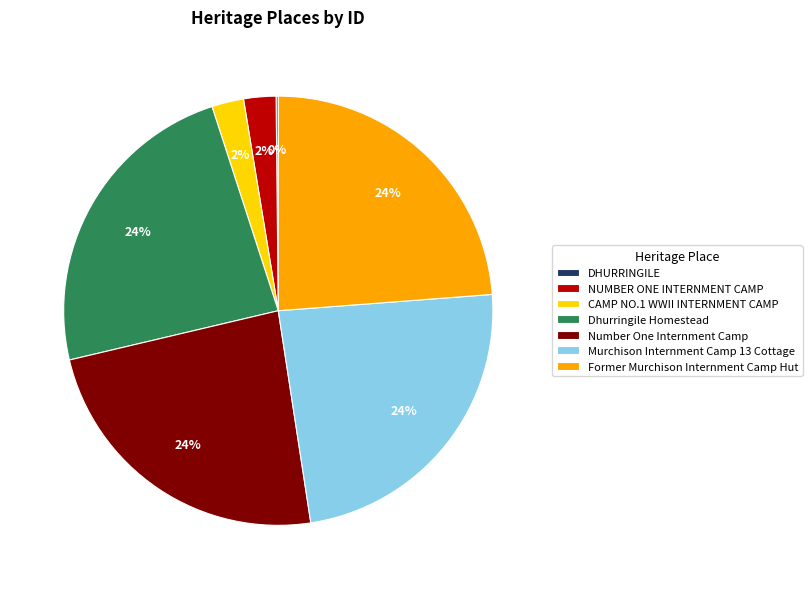

To the nearest percent, what is the difference between the largest and smallest slice percentages?

24%